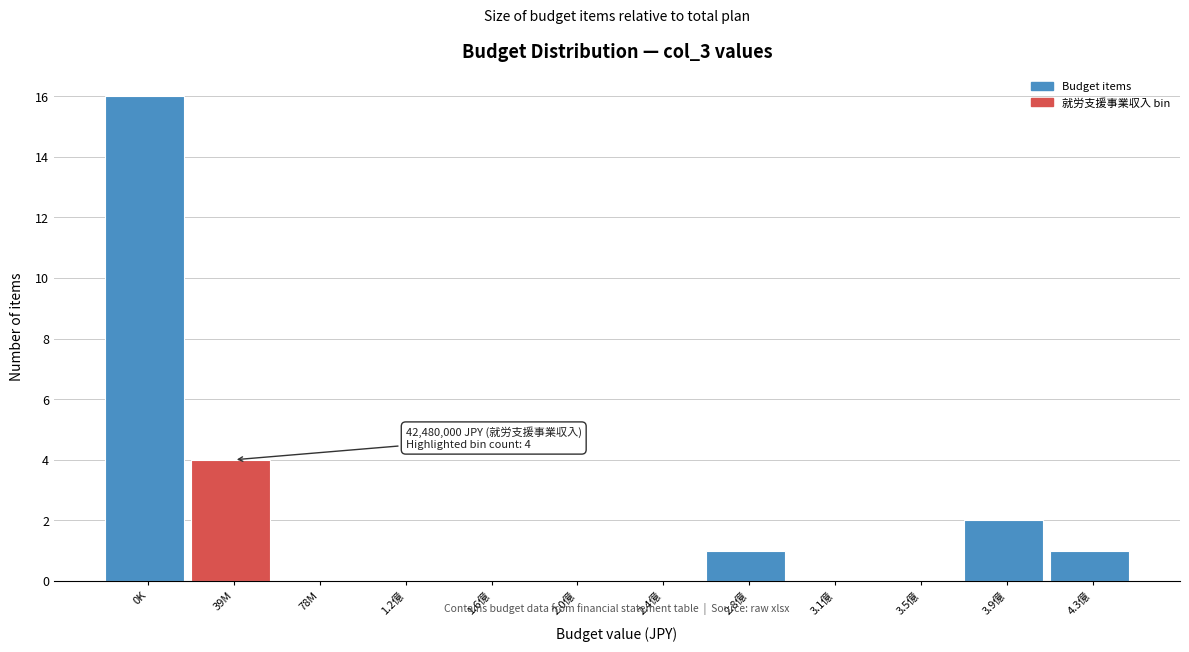

Reading left to right, transcribe all the data shown in this chart.

0K=16	39M=4	78M=0	1.2億=0	1.6億=0	2.0億=0	2.4億=0	2.8億=1	3.1億=0	3.5億=0	3.9億=2	4.3億=1